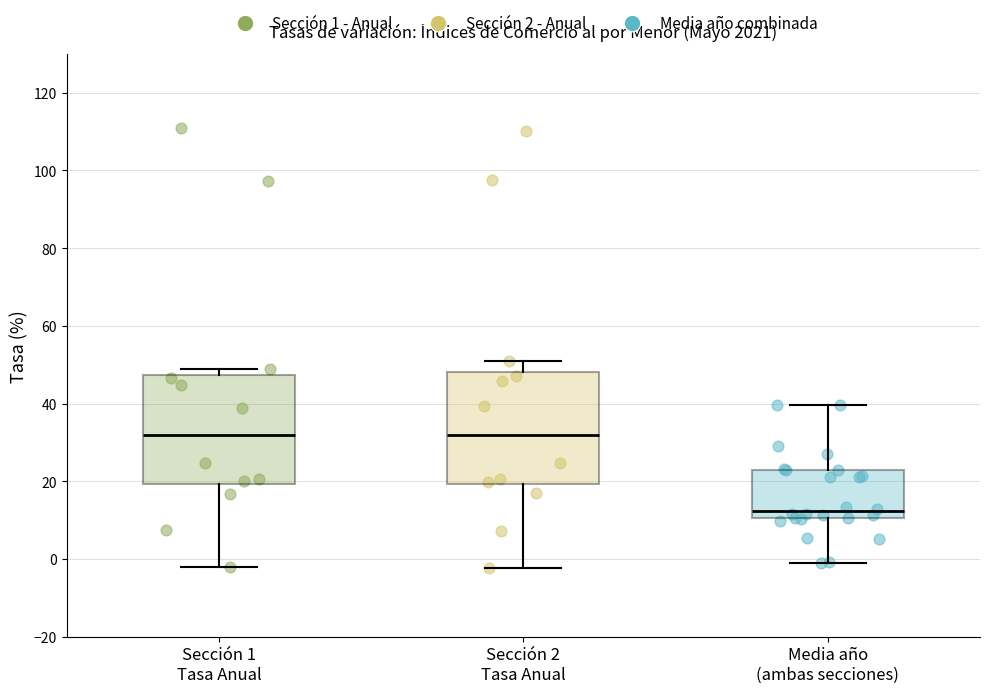

Which box has the lowest median line?

Media año (ambas secciones)